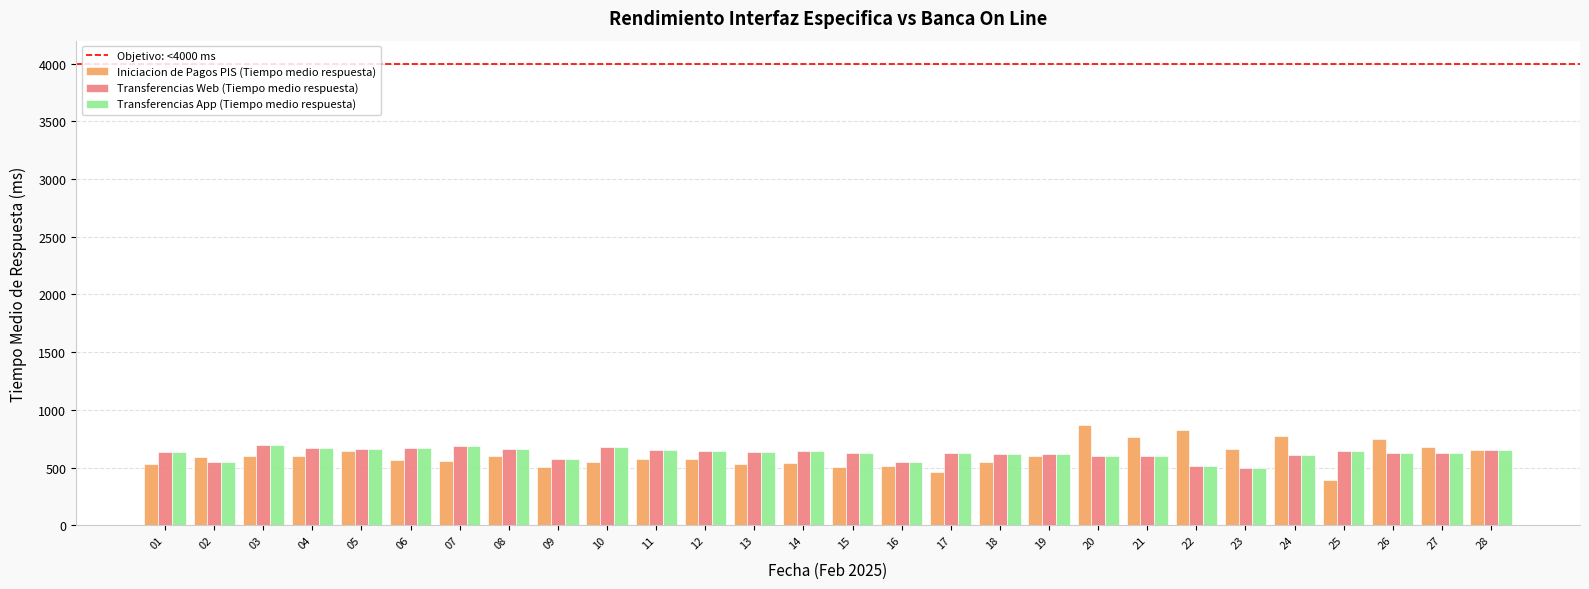

What is the difference between the Iniciacion de Pagos PIS (Tiempo medio respuesta) values at 12 and 22?

246.0